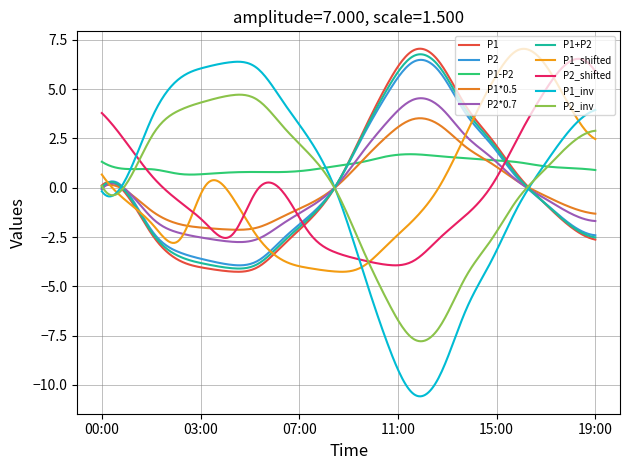

In P2, how many points are higher than both neighbors (excluding endpoints)?

2